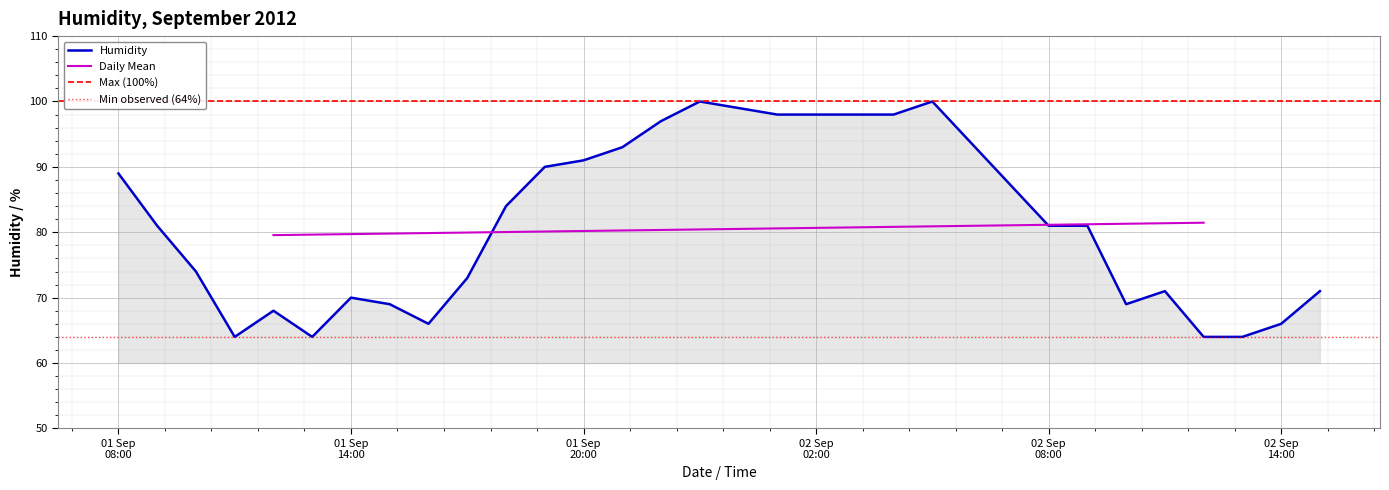

True or false: the data shows 98 at 2012-09-02 04:00.

True